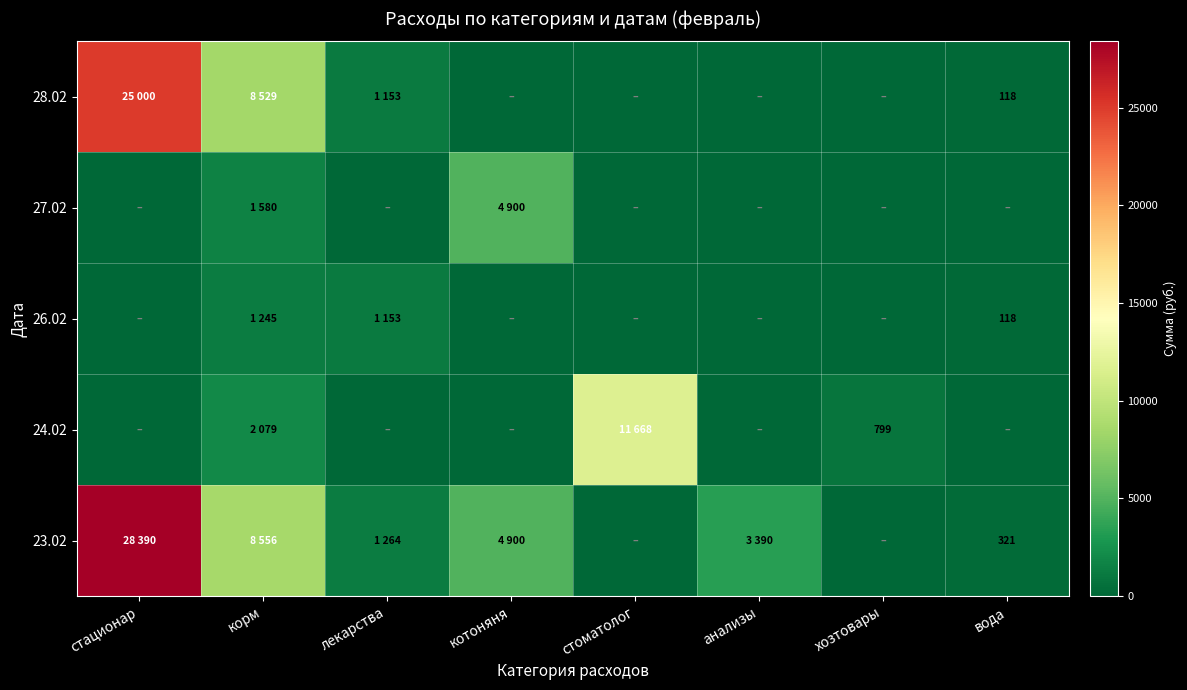

What is the difference between the 27.02 values at стоматолог and корм?

1580.0